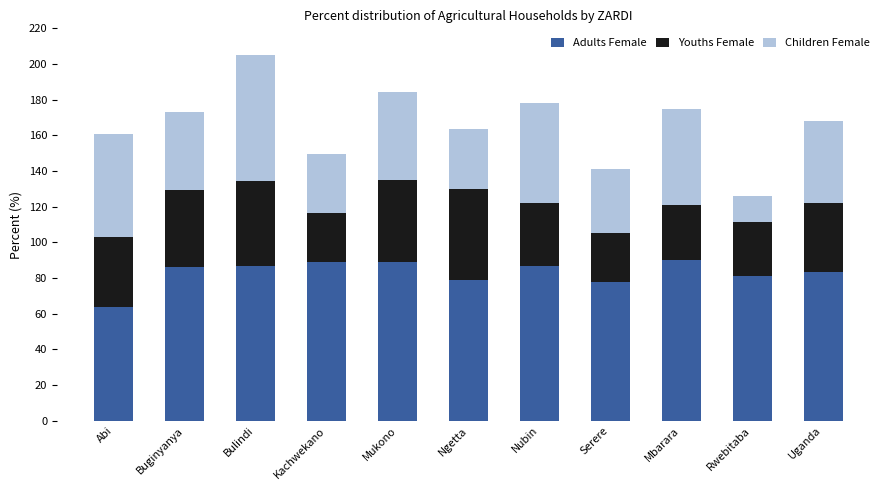

What is the total value across all series at Abi?

160.8